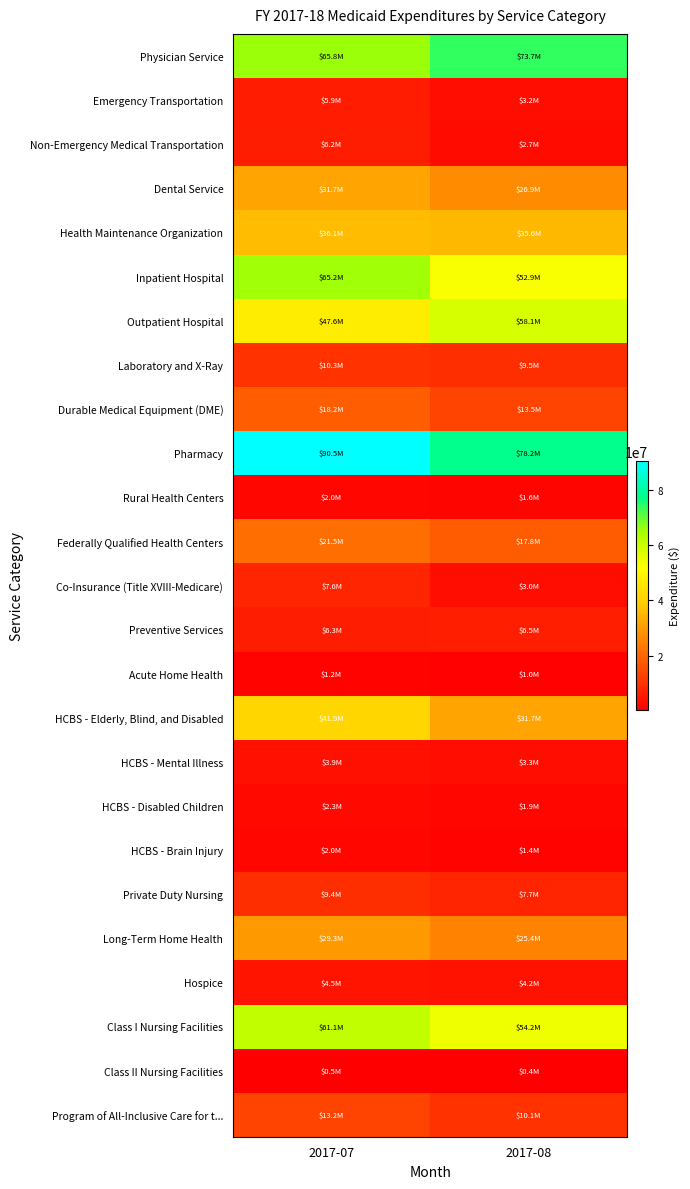

List the series in order of their peak value, highest first.

Pharmacy, Physician Service, Inpatient Hospital, Class I Nursing Facilities, Outpatient Hospital, HCBS - Elderly, Blind, and Disabled, Health Maintenance Organization, Dental Service, Long-Term Home Health, Federally Qualified Health Centers, Durable Medical Equipment (DME), Program of All-Inclusive Care for t..., Laboratory and X-Ray, Private Duty Nursing, Co-Insurance (Title XVIII-Medicare), Preventive Services, Non-Emergency Medical Transportation, Emergency Transportation, Hospice, HCBS - Mental Illness, HCBS - Disabled Children, HCBS - Brain Injury, Rural Health Centers, Acute Home Health, Class II Nursing Facilities